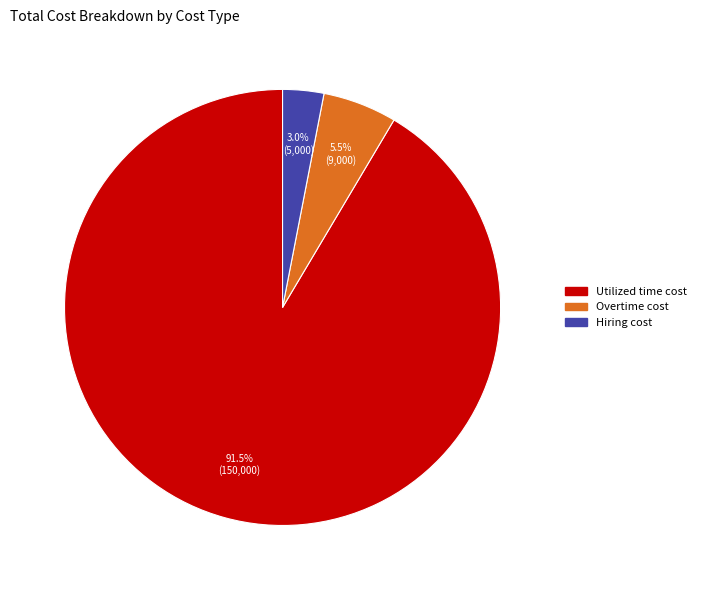

Is there any slice that represents more than half of the pie?

Yes